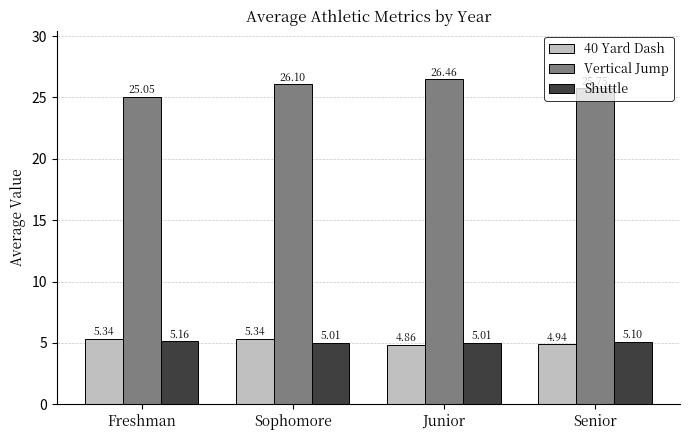

What is the difference between the Vertical Jump values at Sophomore and Junior?

0.4